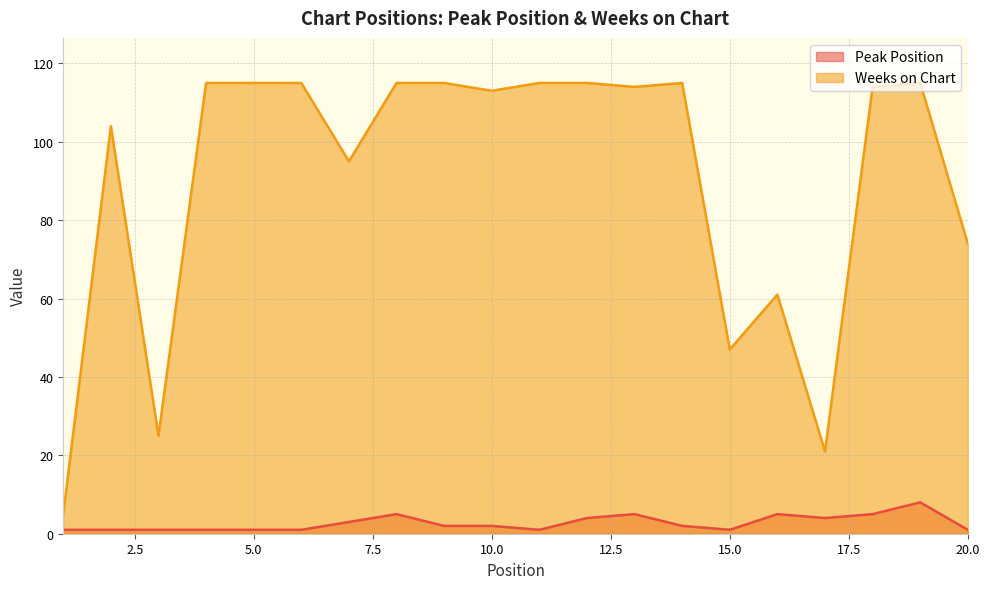

At which label does Weeks on Chart first exceed 114?

4